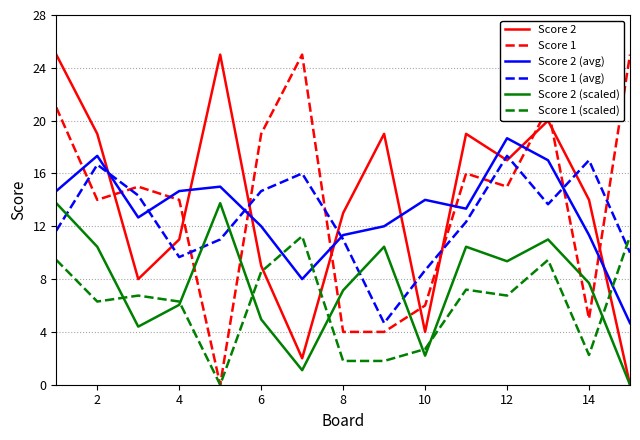

True or false: Score 2 (avg) and Score 1 intersect in this chart.

True